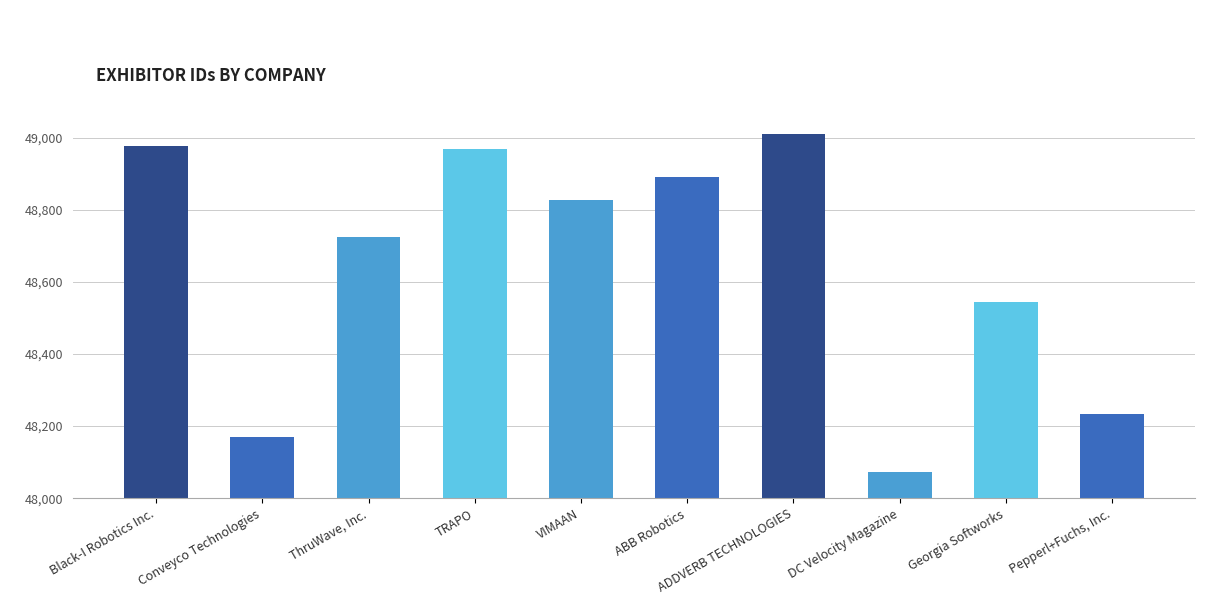

Which category has the highest value across all series?

ADDVERB TECHNOLOGIES